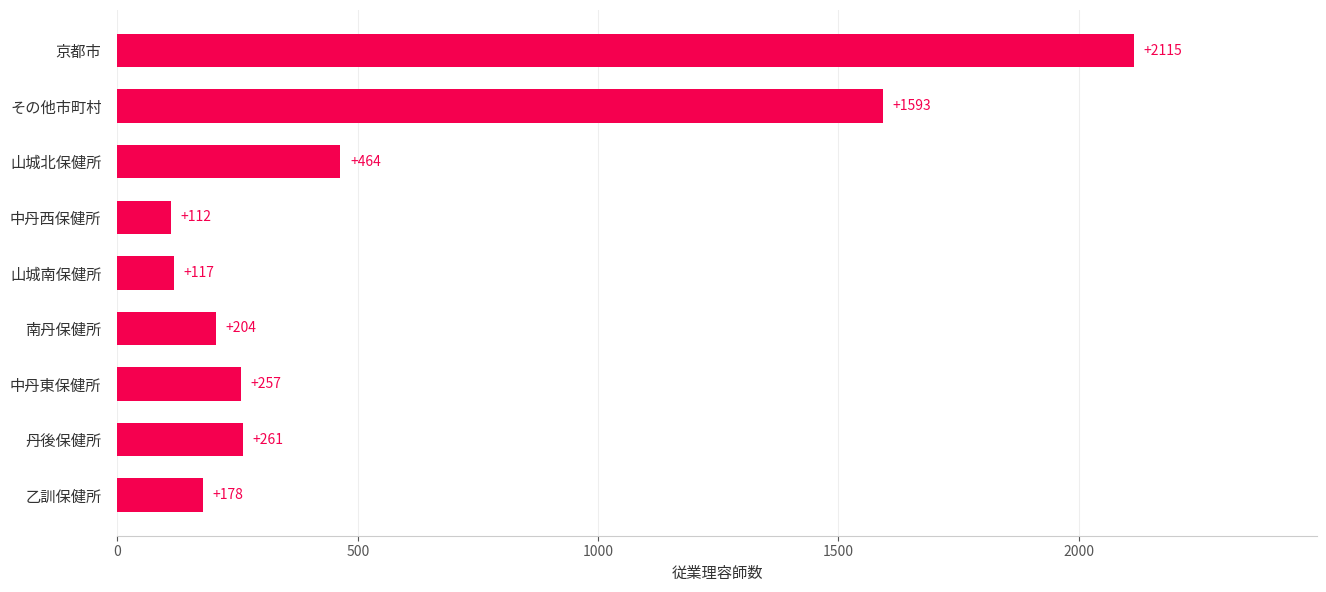

What is the sum of all values?

5301